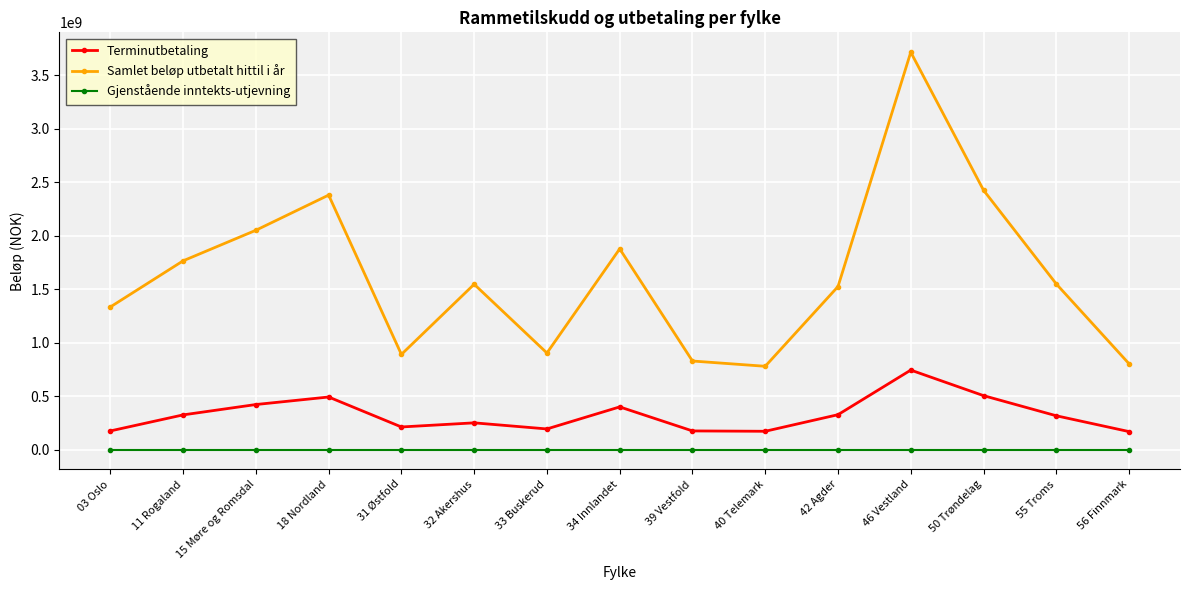

Rank the series by their average value, from lowest to highest.

Gjenstående inntekts-utjevning, Terminutbetaling, Samlet beløp utbetalt hittil i år